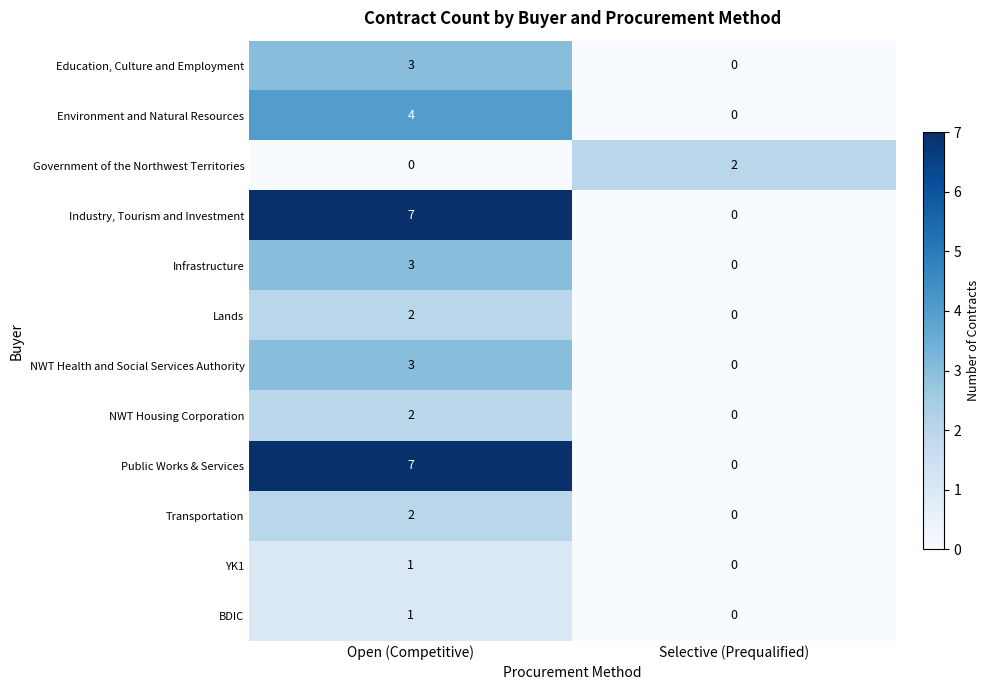

What is the sum of all Education, Culture and Employment values?

3